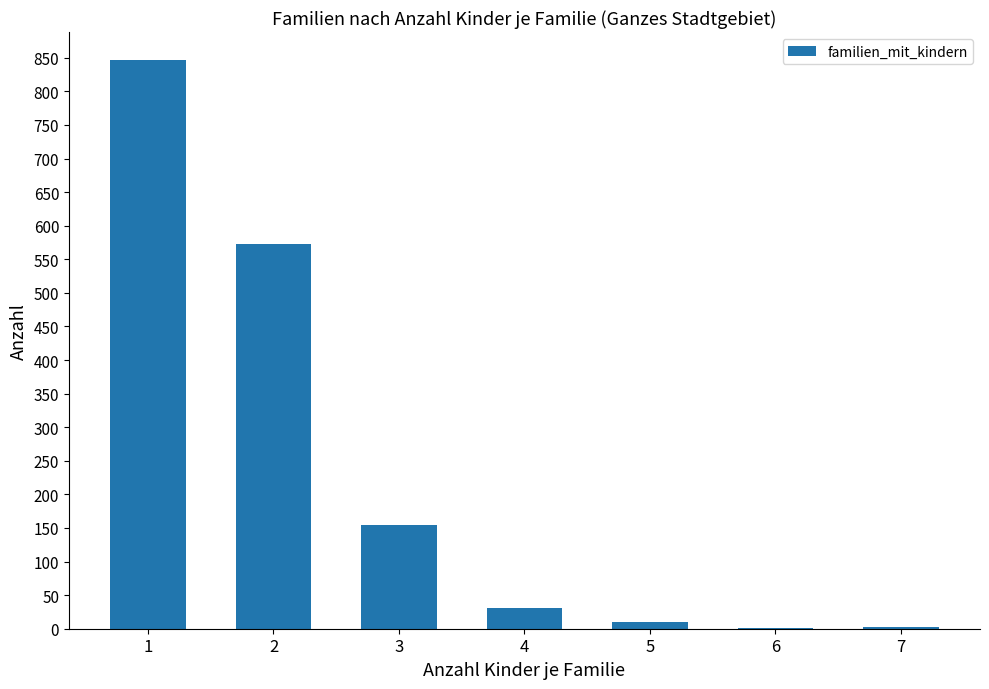

What is the sum of all values?

1617